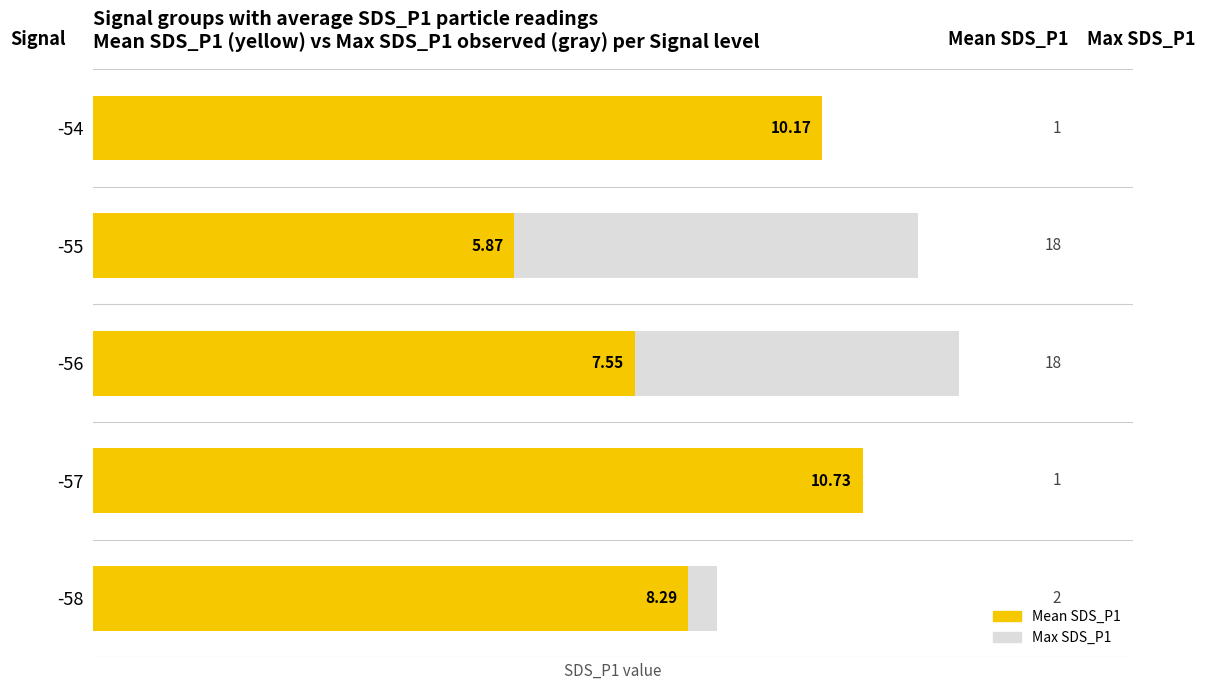

Reading left to right, transcribe all the data shown in this chart.

Max SDS_P1: 10.2	11.5	12.1	10.7	8.7
Mean SDS_P1: 10.2	5.9	7.5	10.7	8.3